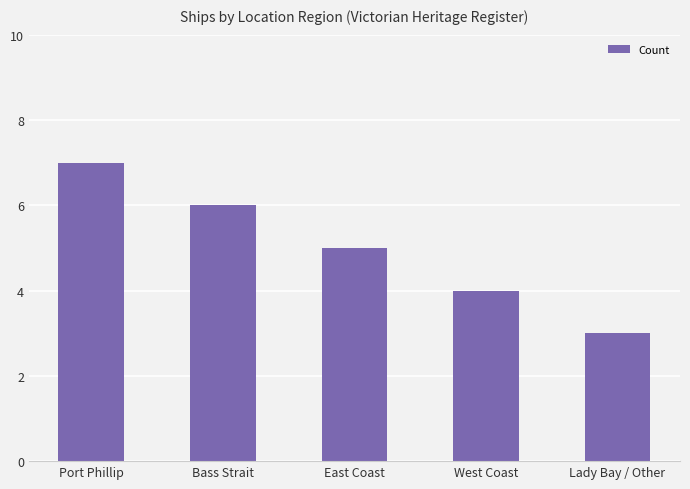

Rank the categories by value from lowest to highest.

Lady Bay / Other, West Coast, East Coast, Bass Strait, Port Phillip